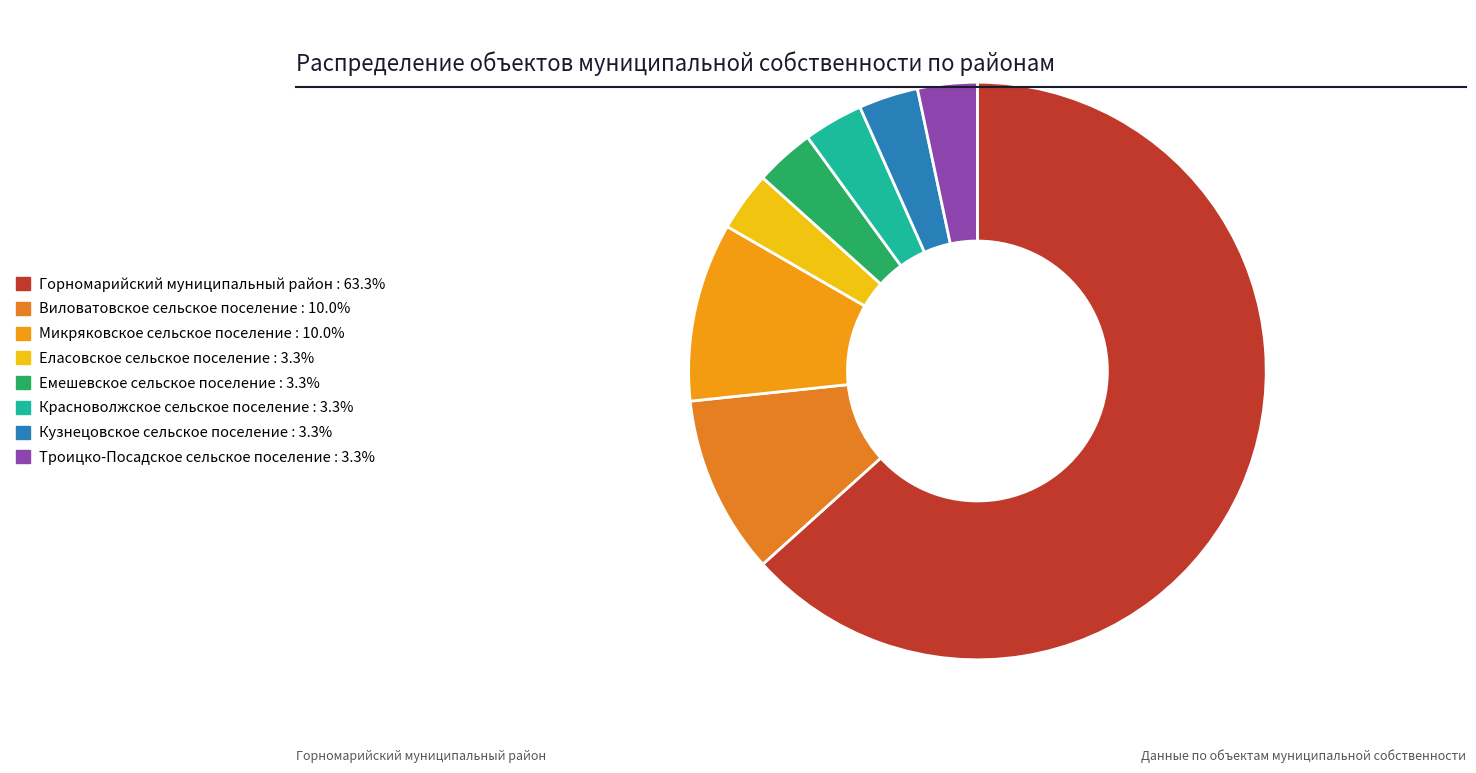

How many slices are in this pie chart?

8